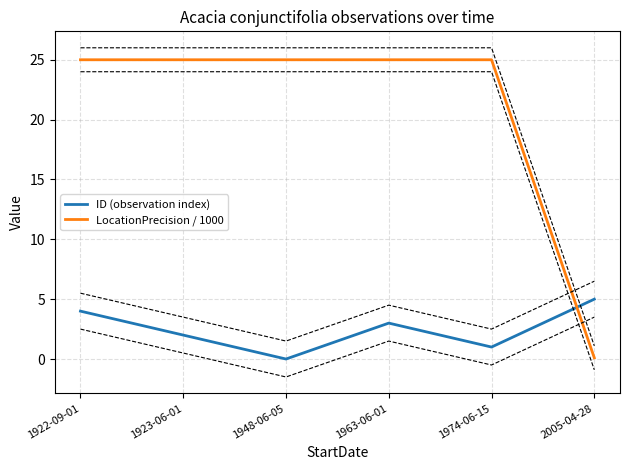

What is the total value across all series at 1948-06-05?

25.0